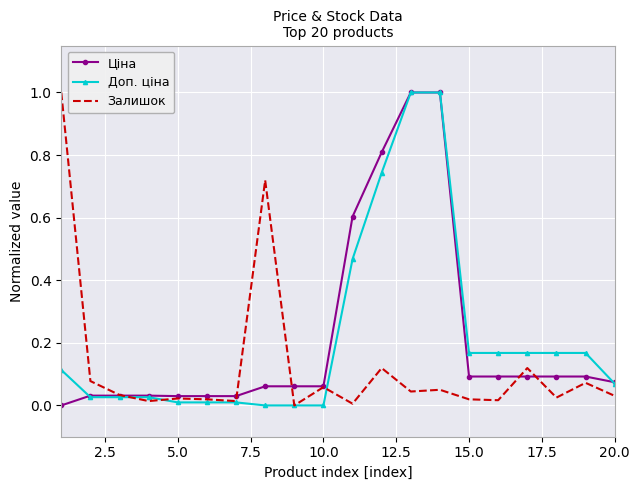

What is the difference between the maximum and minimum values in the Залишок series?

1.0